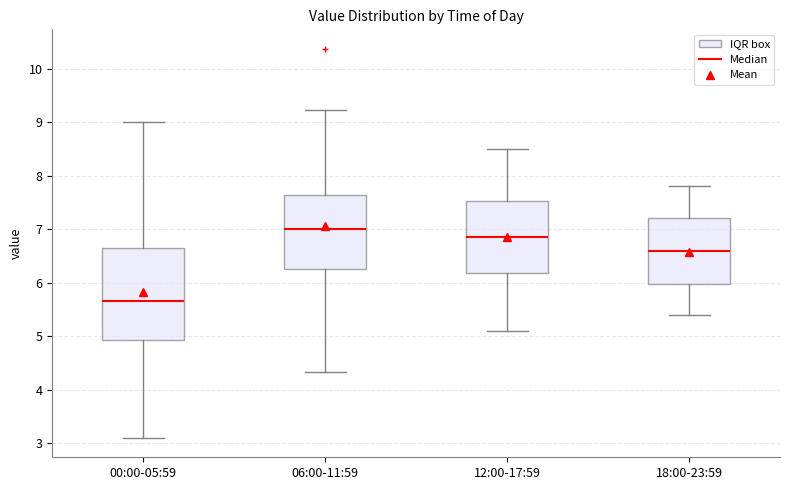

Where is the upper edge of the box for 00:00-05:59 on the y-axis? The values are not printed on the chart, so give them approximately, as read against the axis.

6.6